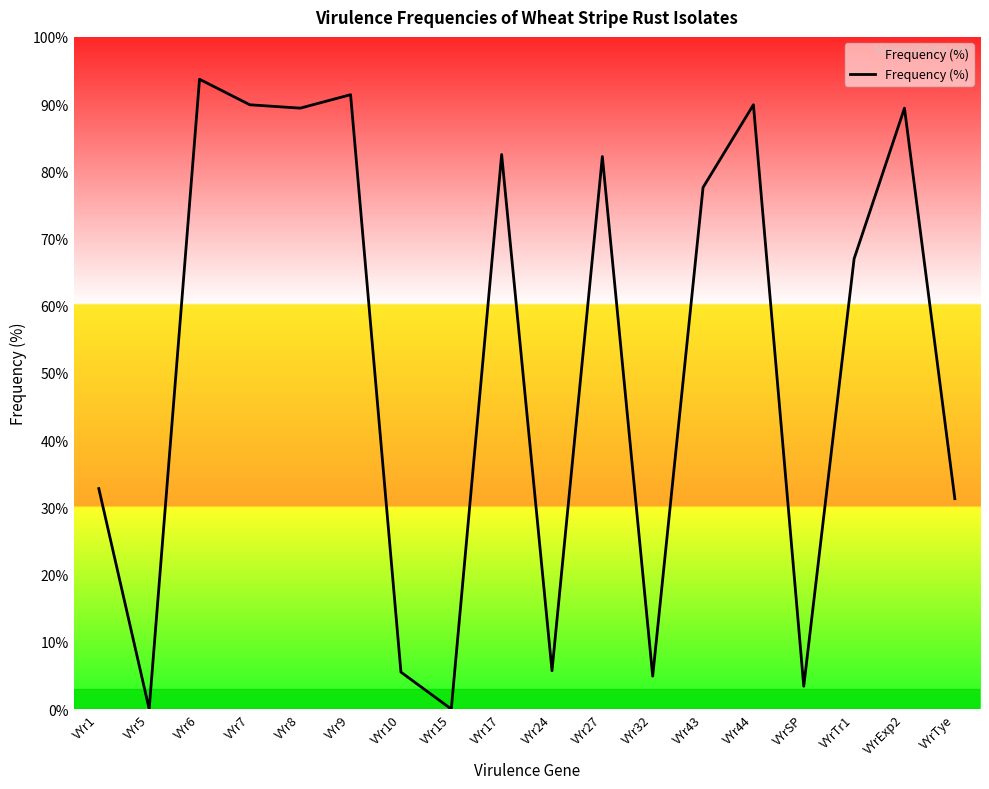

Which category has the highest value across all series?

VYr6